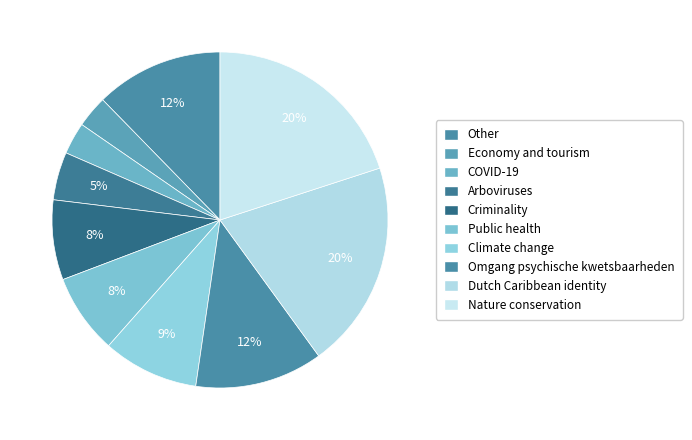

To the nearest percent, what percentage of the pie is Economy and tourism?

3%